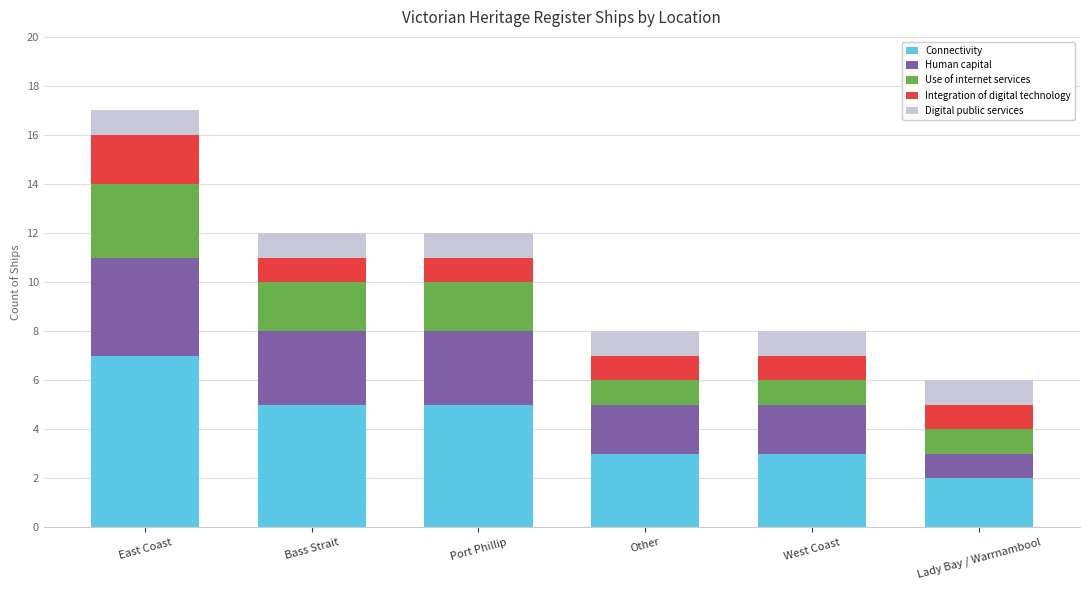

At which category is the sum across all series the highest?

East Coast